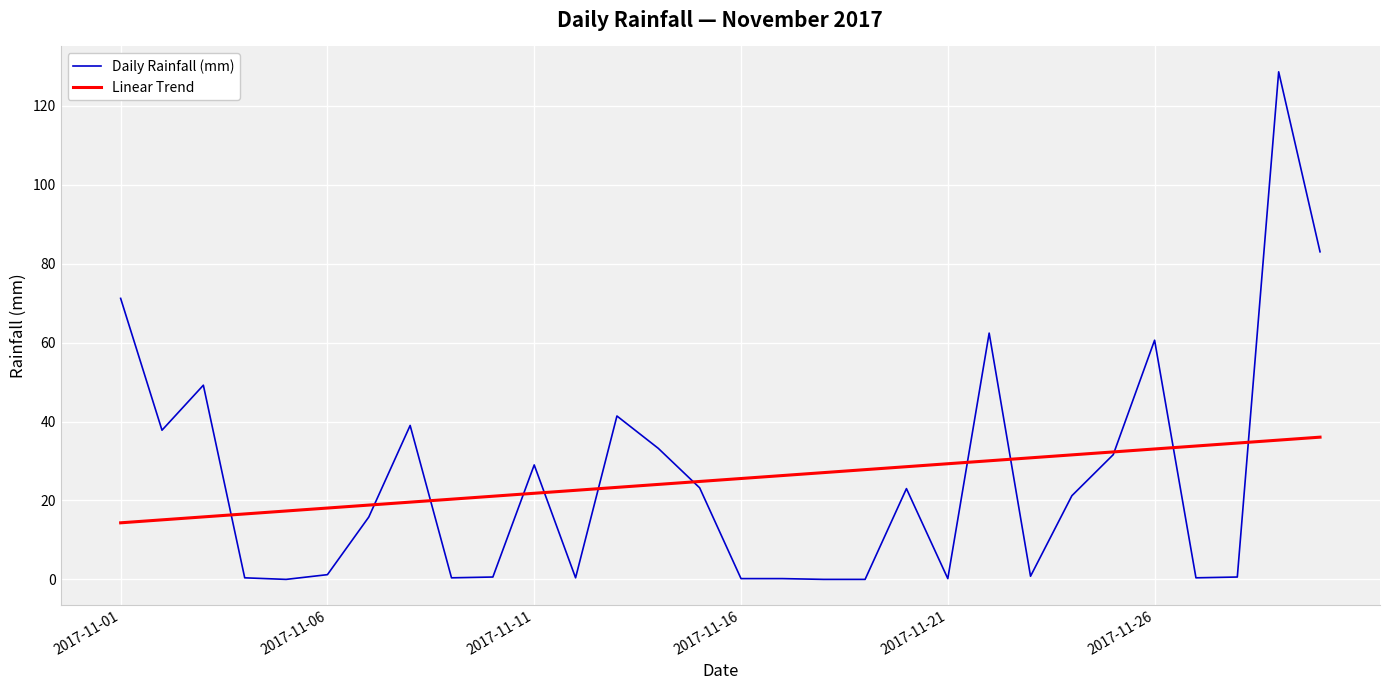

What is the highest value of the Daily Rainfall (mm) series?

128.6